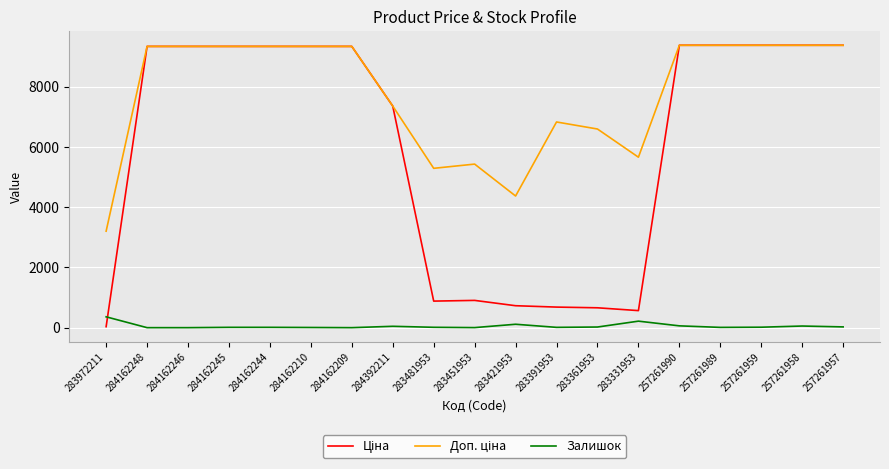

Is it true that Залишок equals 360.0 at 283972211?

True